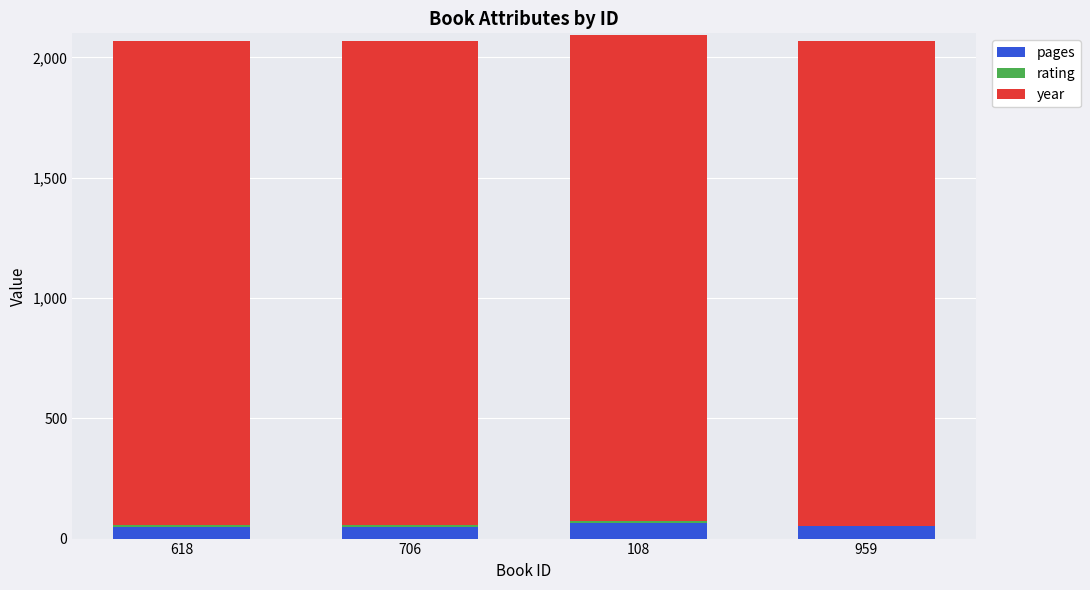

What is the highest value of the pages series?

64